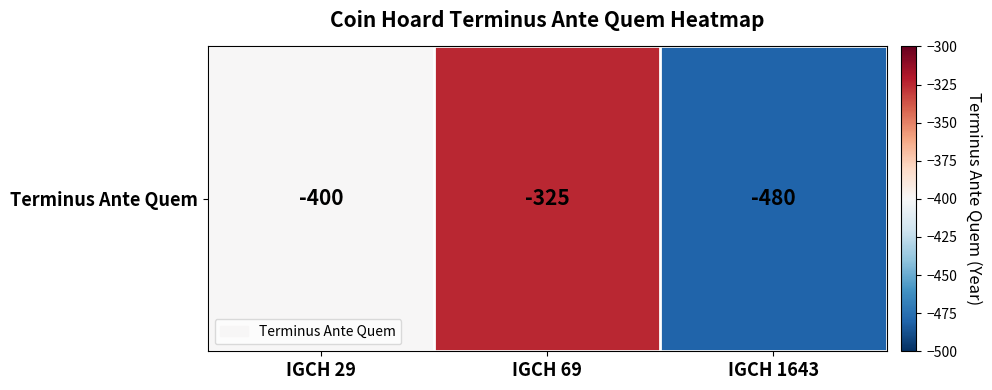

Reading left to right, what are all the values shown in this chart?

-400	-325	-480